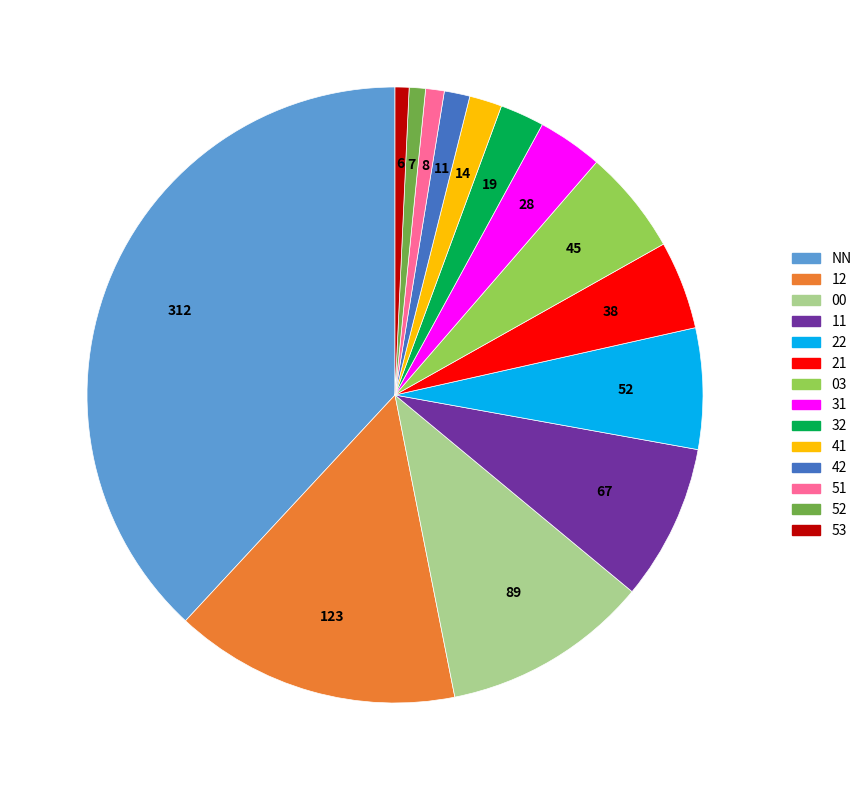

Is there a majority slice in this chart?

No